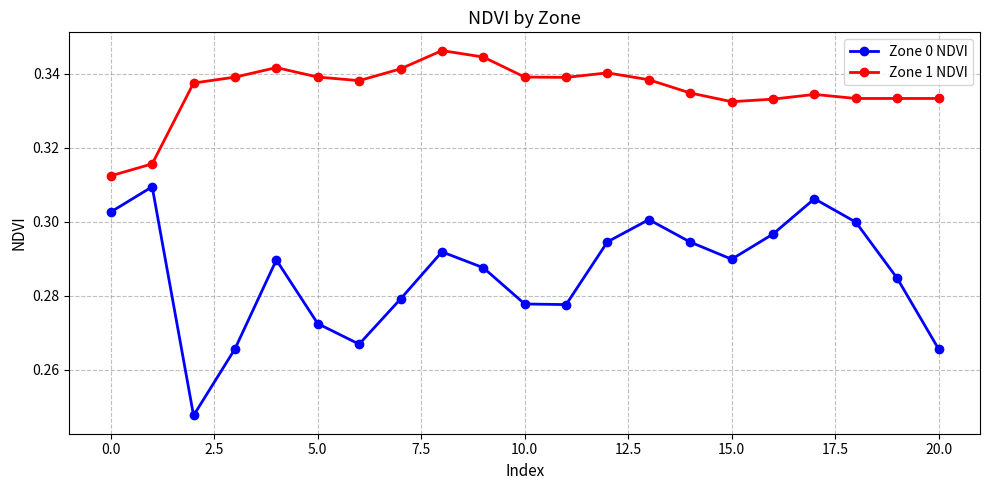

Which series has the largest range (max minus min)?

Zone 0 NDVI